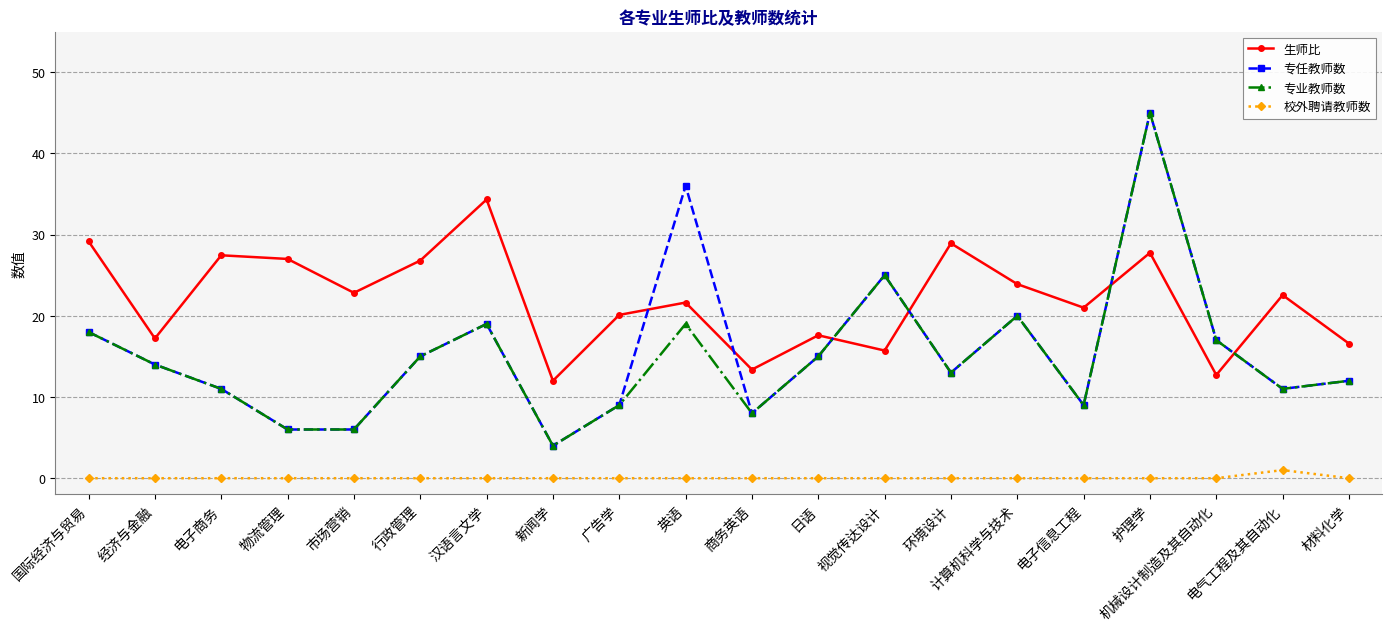

True or false: 专任教师数 and 校外聘请教师数 intersect in this chart.

False